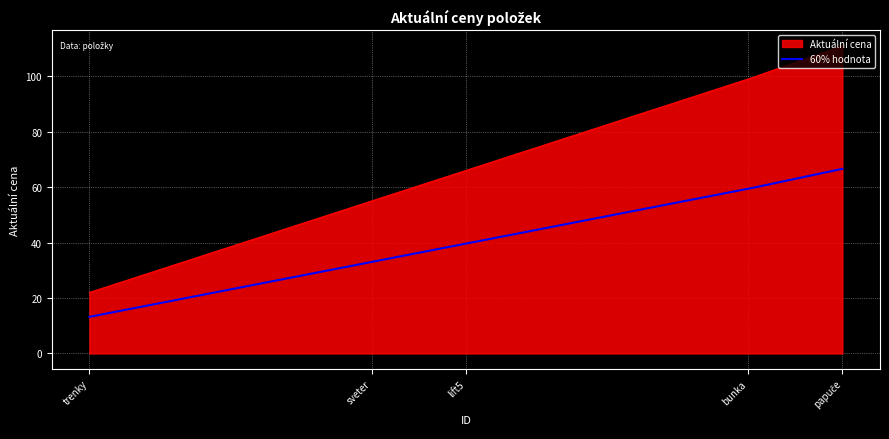

Does the chart display data point markers on the line(s)?

No